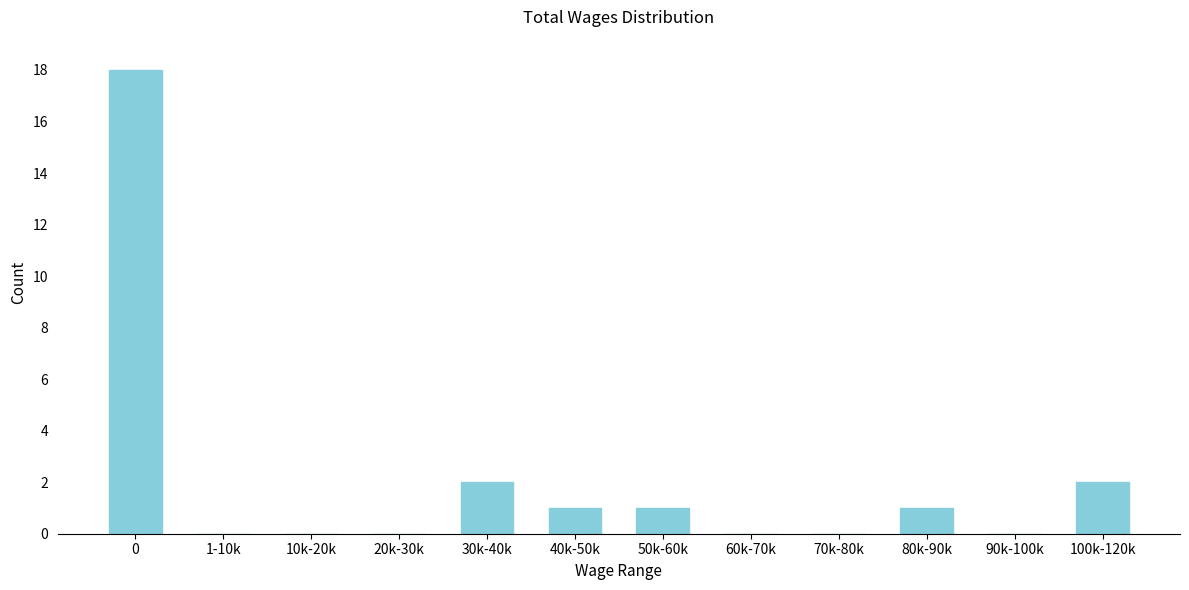

Reading left to right, extract all data points from this chart.

0=18	1-10k=0	10k-20k=0	20k-30k=0	30k-40k=2	40k-50k=1	50k-60k=1	60k-70k=0	70k-80k=0	80k-90k=1	90k-100k=0	100k-120k=2